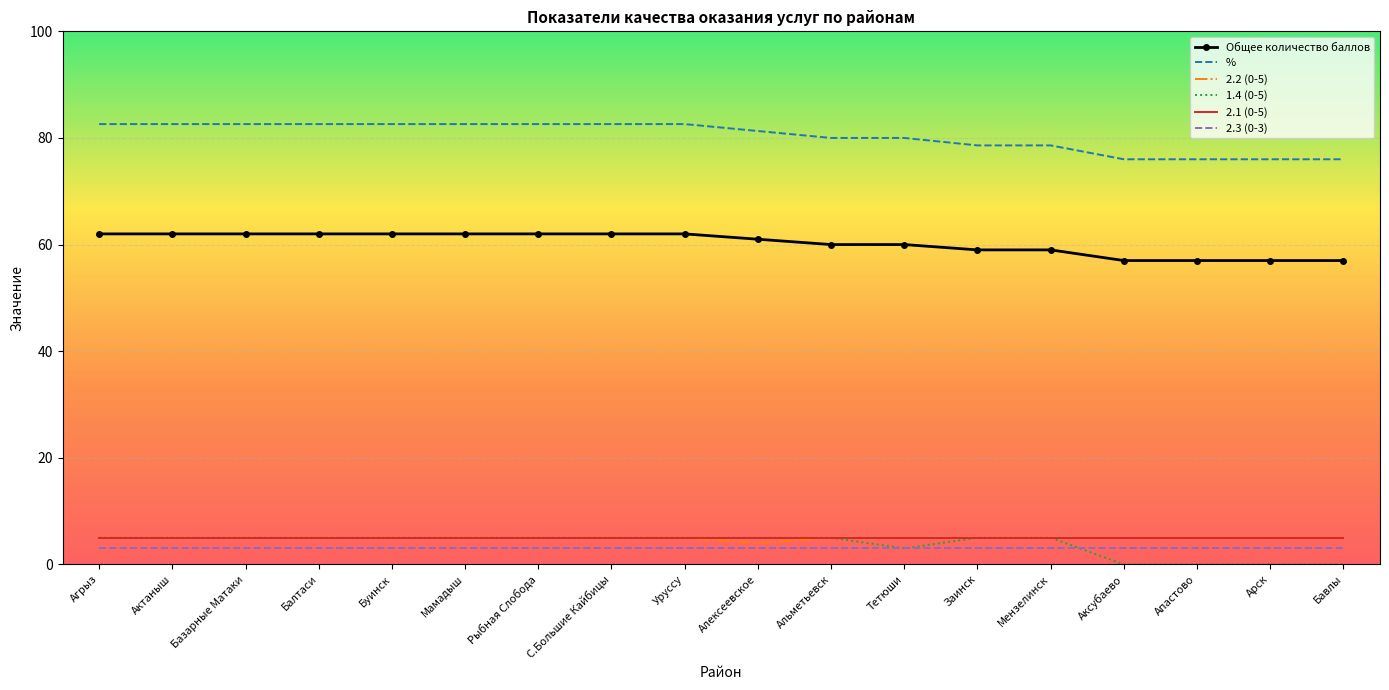

What is the greatest value displayed?

82.6